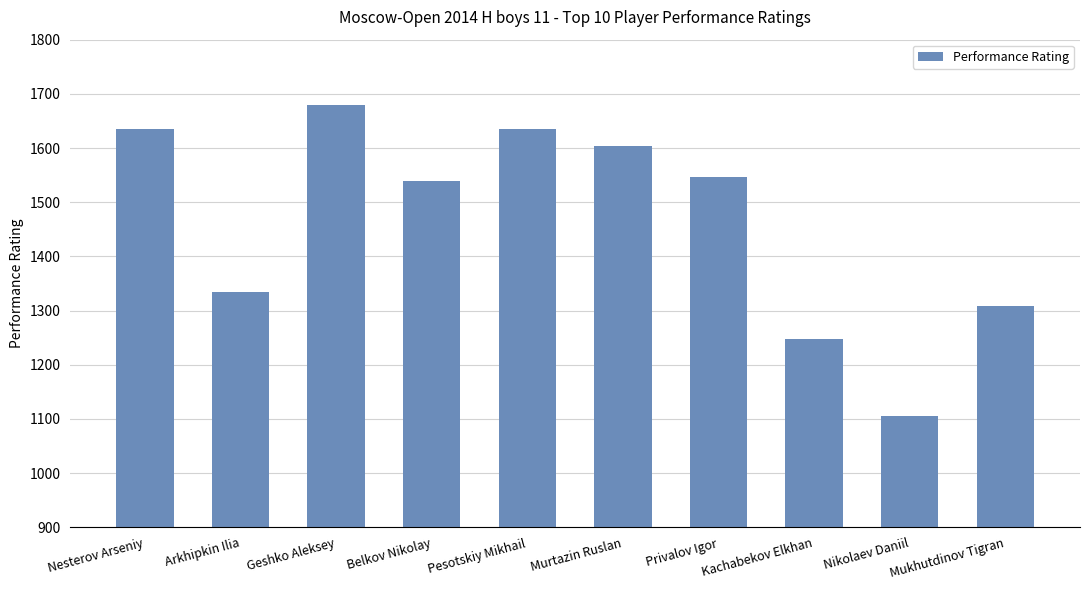

At which label is the value closest to 1392?

Arkhipkin Ilia